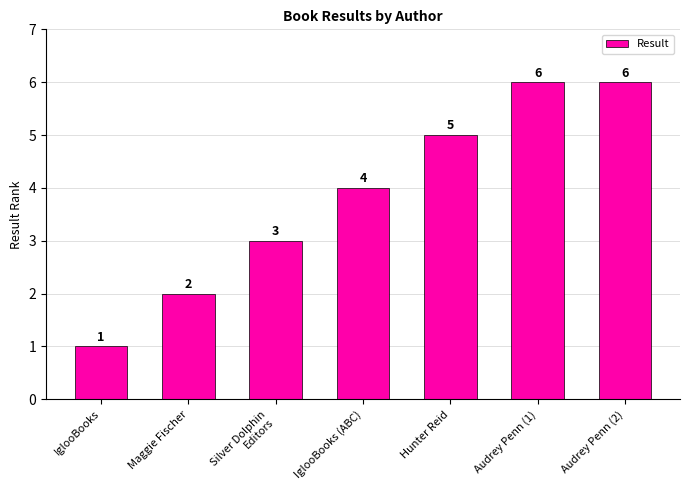

At which label is the value closest to 3?

Silver Dolphin
Editors